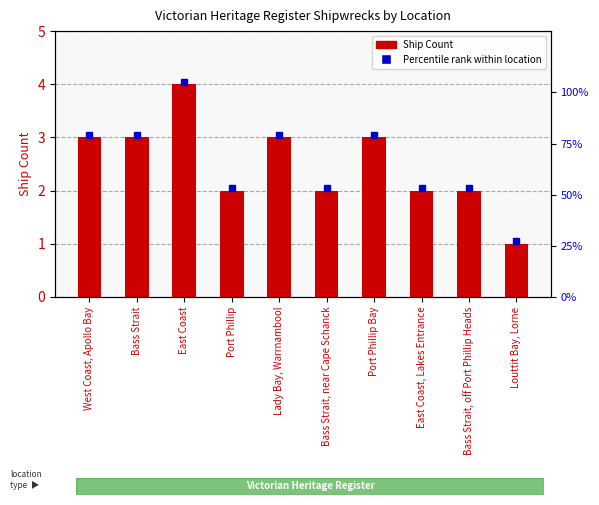

Reading right to left, extract all data points from this chart.

Louttit Bay, Lorne=1	Bass Strait, off Port Phillip Heads=2	East Coast, Lakes Entrance=2	Port Phillip Bay=3	Bass Strait, near Cape Schanck=2	Lady Bay, Warrnambool=3	Port Phillip=2	East Coast=4	Bass Strait=3	West Coast, Apollo Bay=3